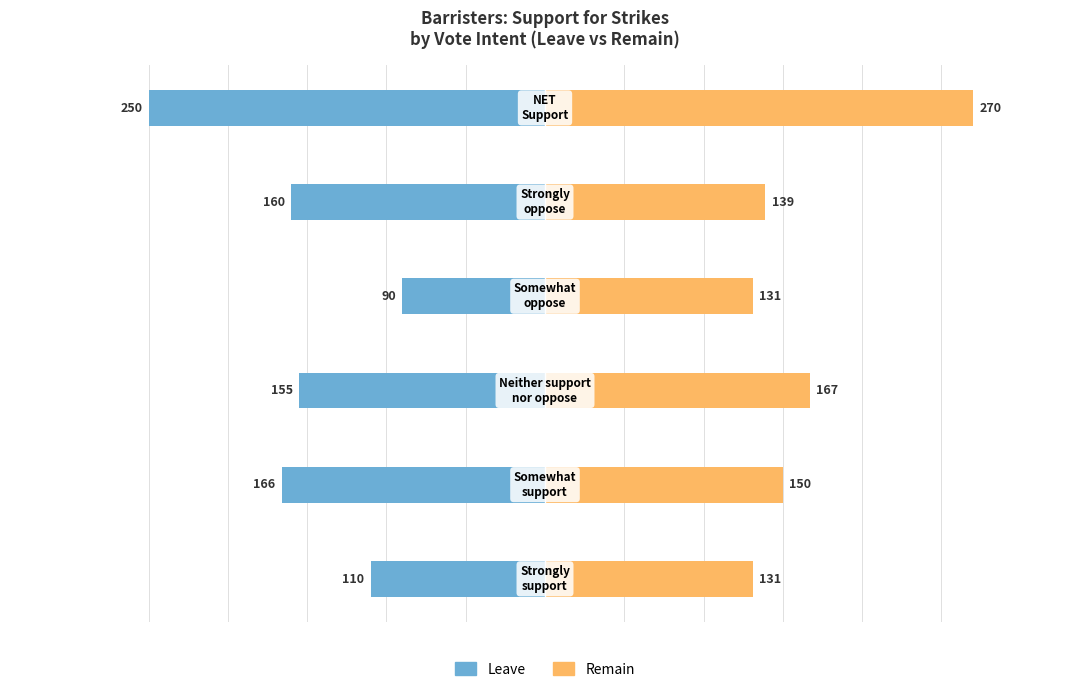

What is the sum of all Remain values?

988